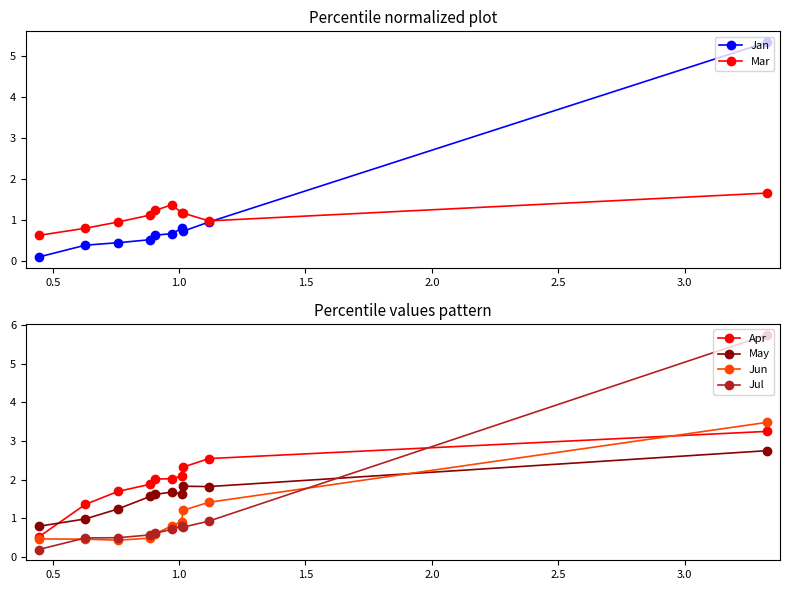

What is the minimum value for Apr?

0.5